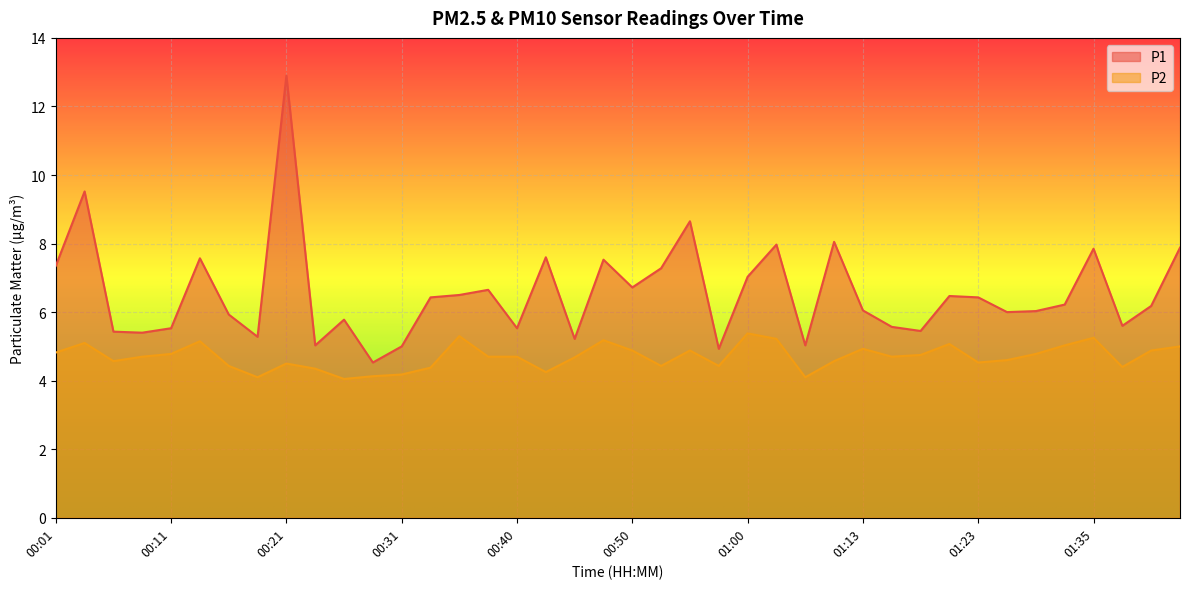

How many interior local peaks does the P2 series have?

10